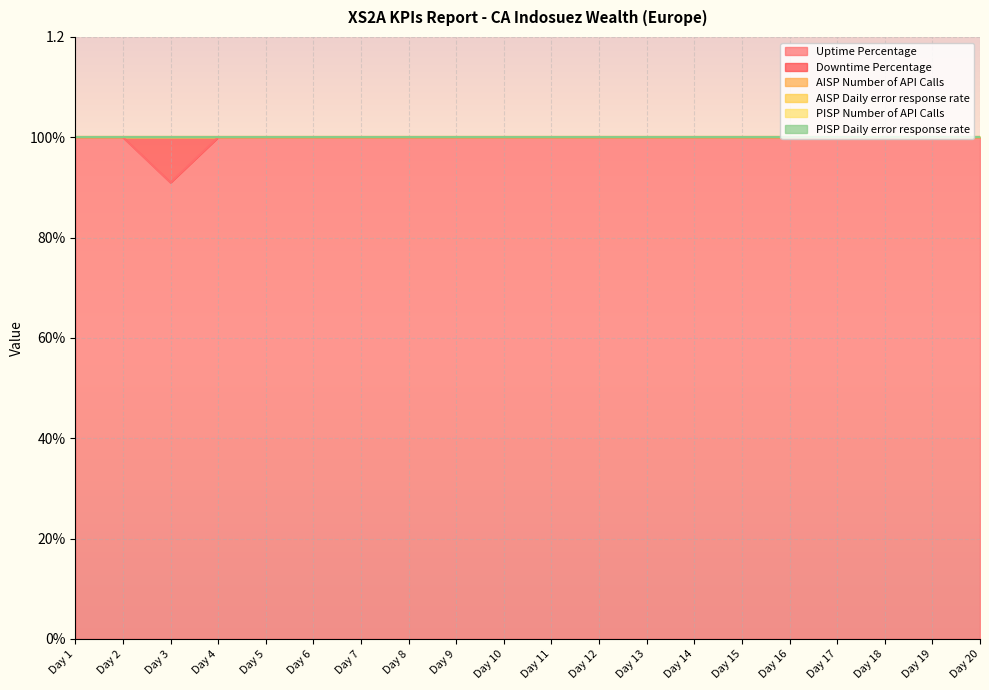

How many lines are shown in the chart?

6